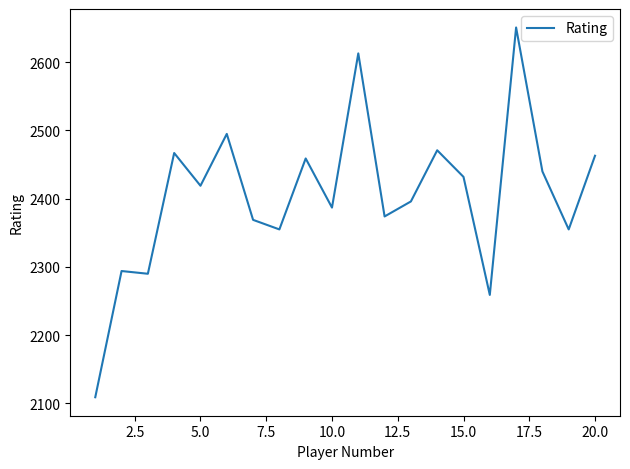

What is the greatest value displayed?

2651